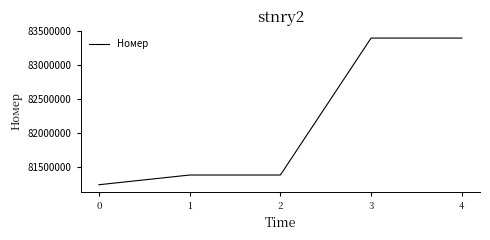

Which has a higher value, 4 or 1?

4